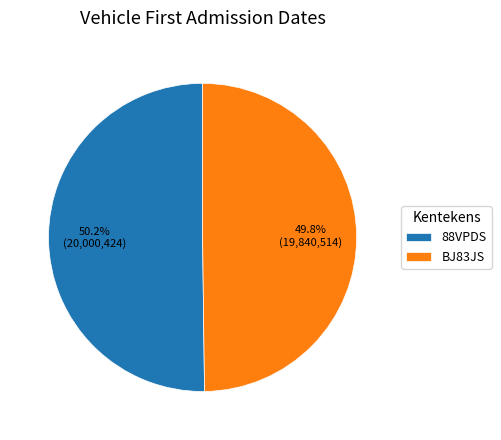

What is the ratio of the value at 88VPDS to the value at BJ83JS?

1.0